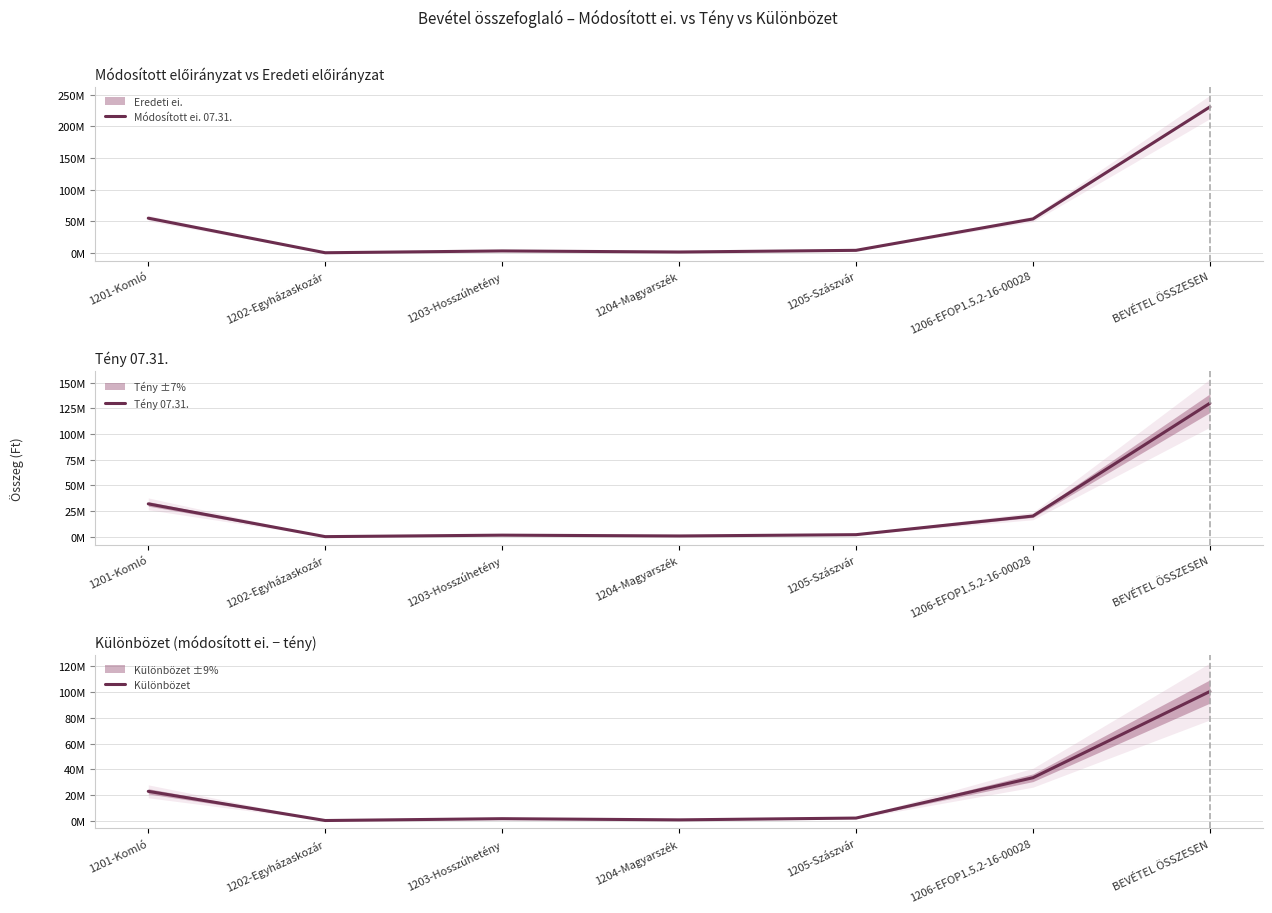

What is the minimum value for Módosított ei. 07.31.?

0.2